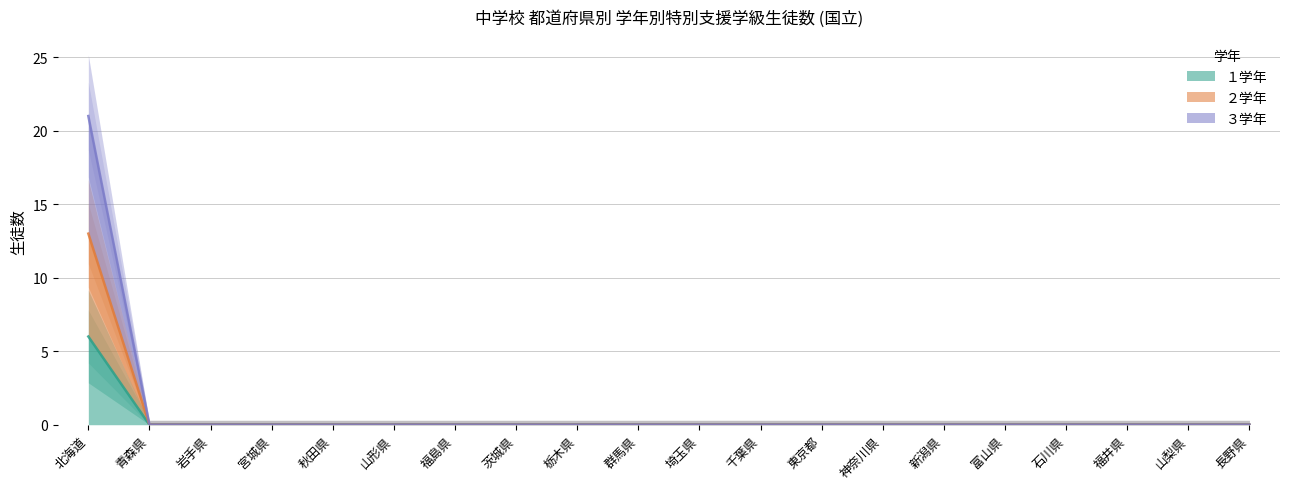

Rank the categories by １学年 value from highest to lowest.

北海道, 青森県, 岩手県, 宮城県, 秋田県, 山形県, 福島県, 茨城県, 栃木県, 群馬県, 埼玉県, 千葉県, 東京都, 神奈川県, 新潟県, 富山県, 石川県, 福井県, 山梨県, 長野県